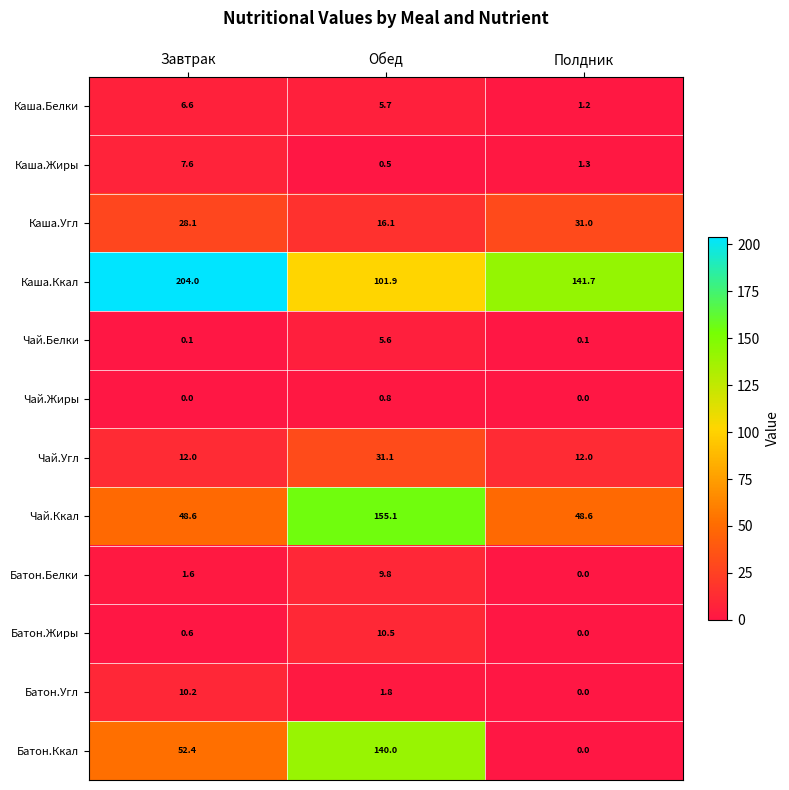

The value of Чай.Ккал at Завтрак is 32.2. True or false?

False